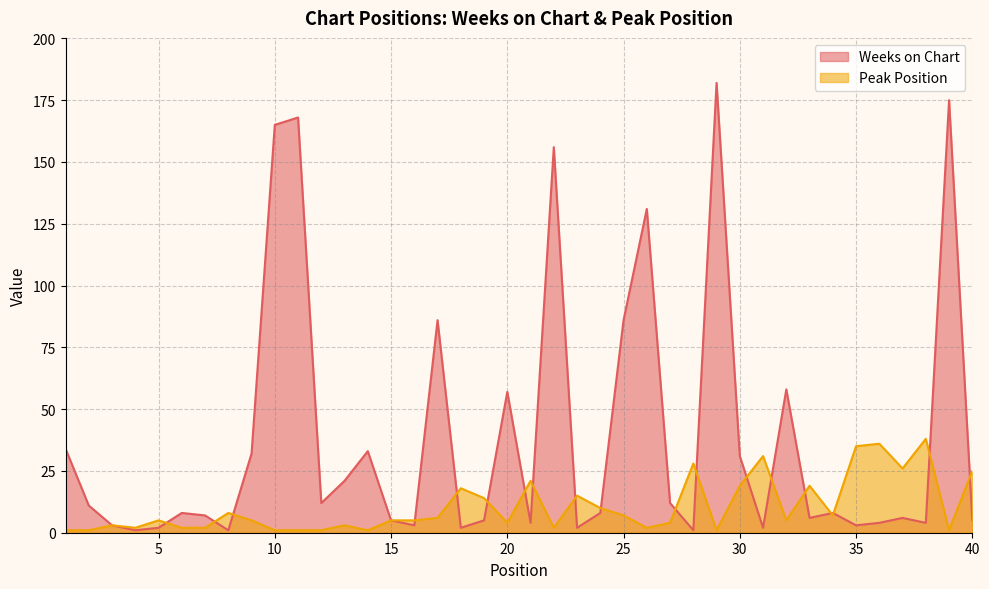

What is the average value of the Peak Position series?

10